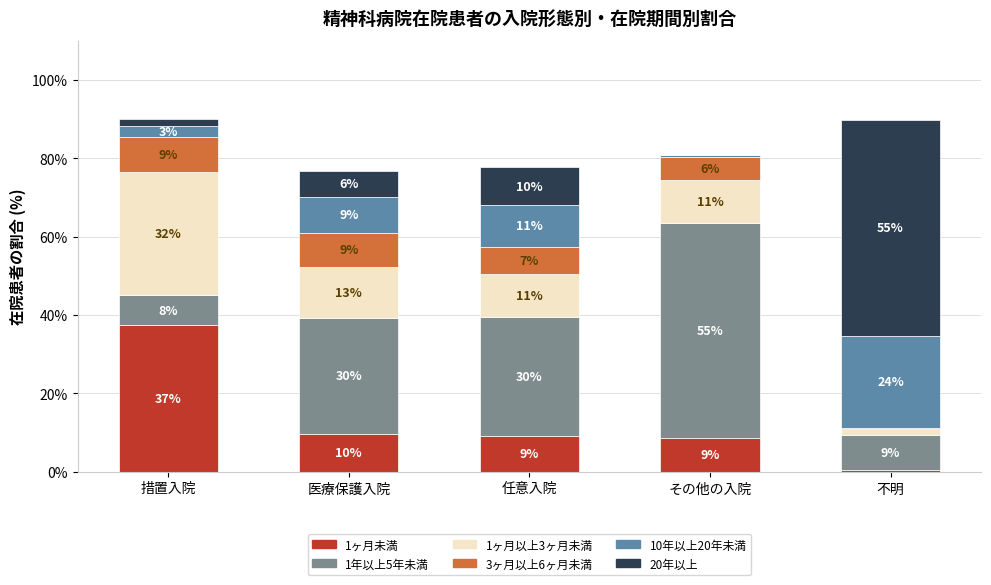

Does the chart contain stacked bars?

Yes